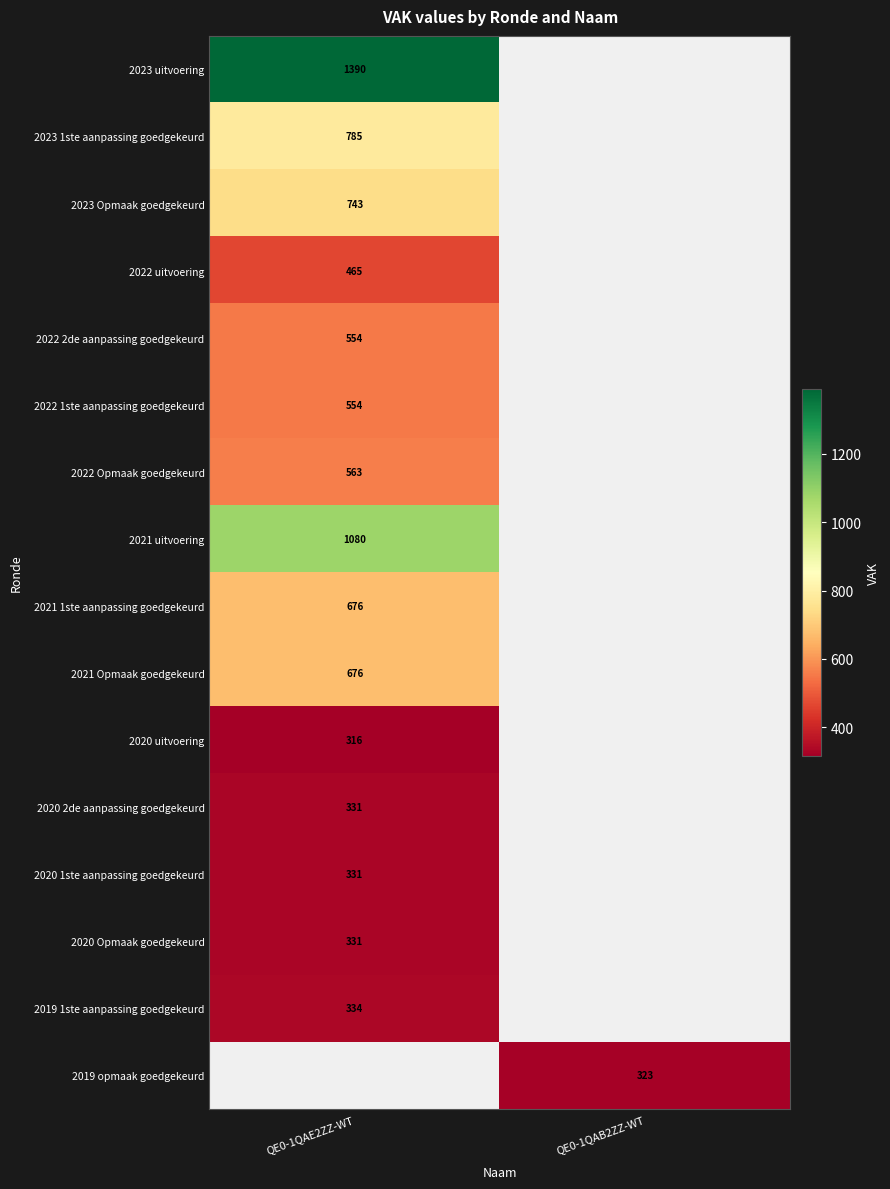

Is it true that 2021 uitvoering equals 1604 at QE0-1QAE2ZZ-WT?

False